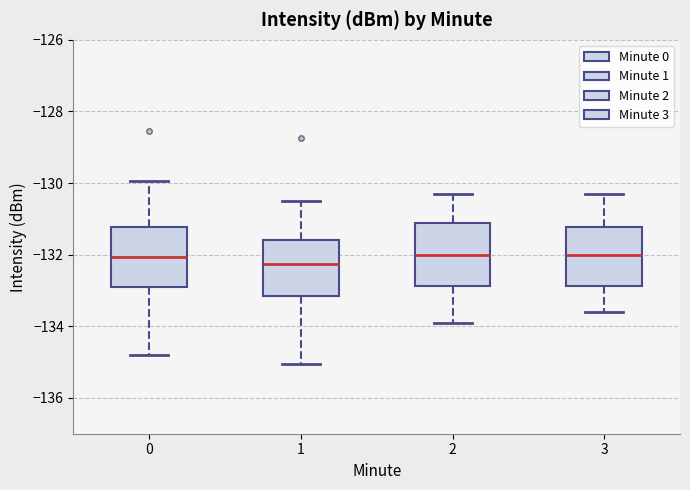

Where does the median line of the box at x = 1 sit on the y-axis? The values are not printed on the chart, so give them approximately, as read against the axis.

-132.2